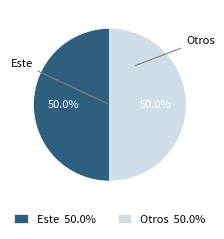

How much of the chart is everything except Este 50.0%?

50.0%